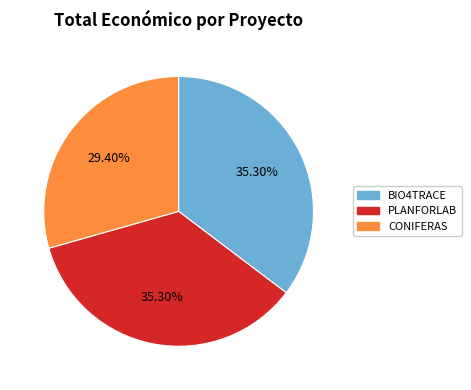

Combined, what portion of the pie is CONIFERAS and PLANFORLAB?

64.7%